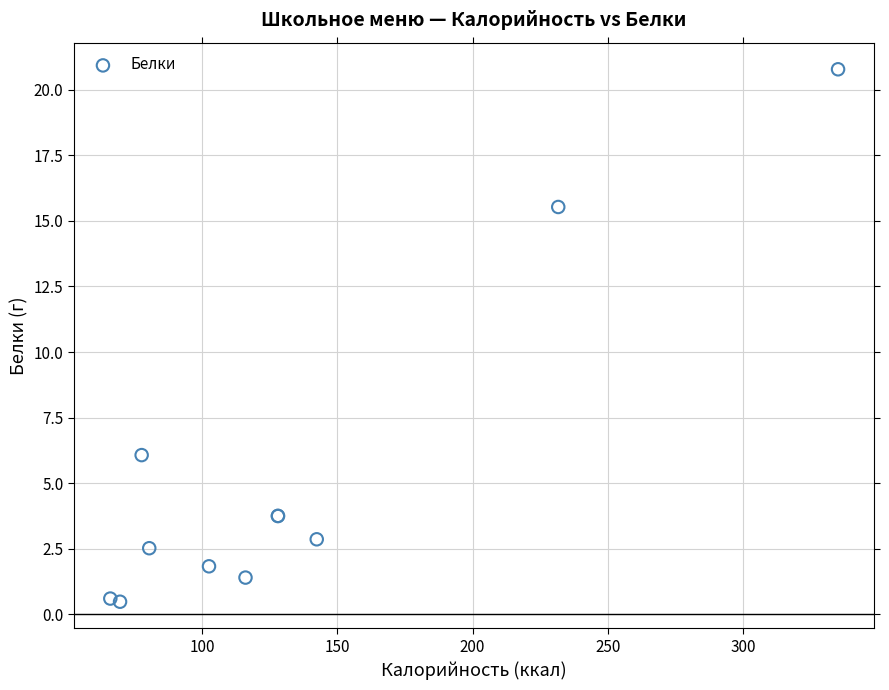

What Y value in the scatter plot is closest to 10?

6.1